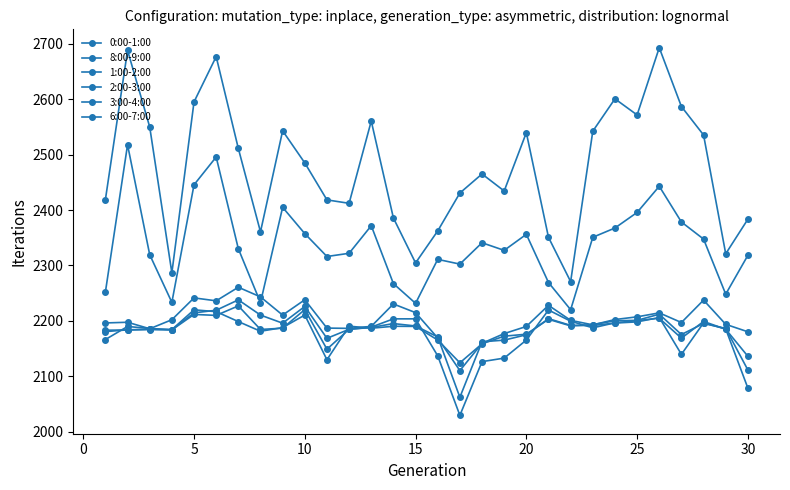

How many lines are shown in the chart?

6